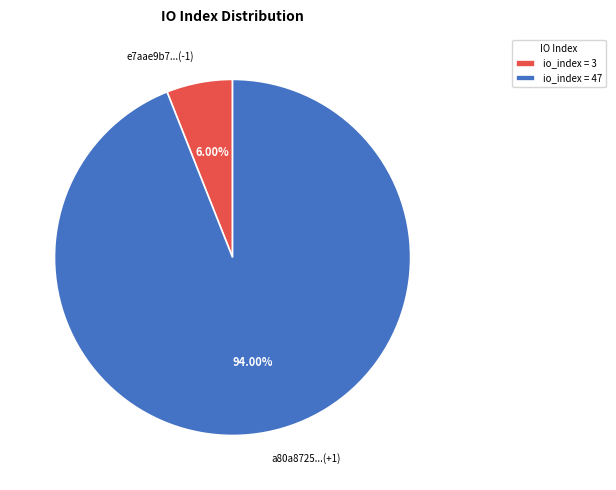

Between io_index = 47 and io_index = 3, which is larger?

io_index = 47